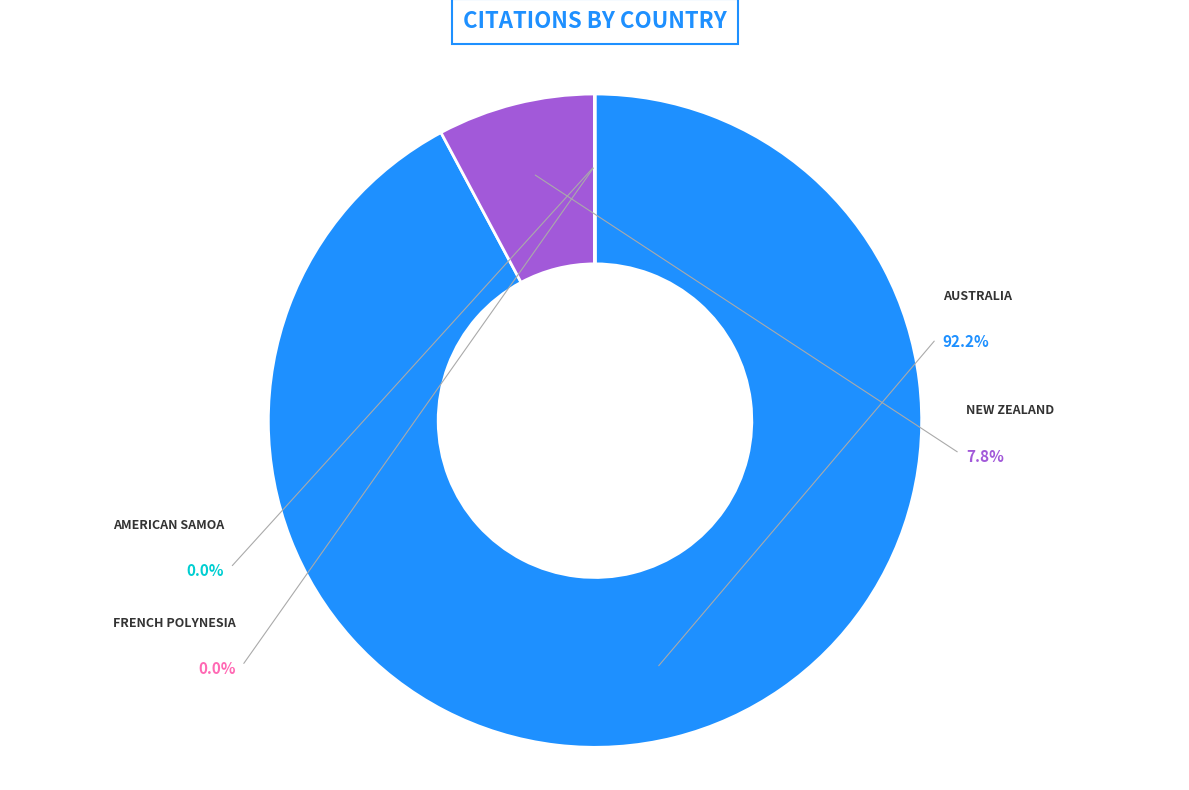

Which slice represents more than half of the pie?

Australia